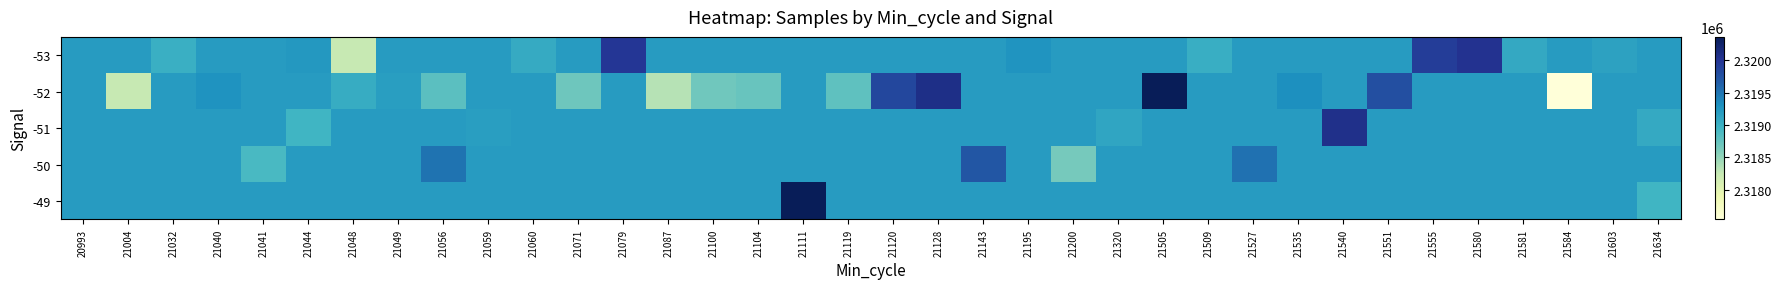

At which category is the sum across all series the highest?

21111